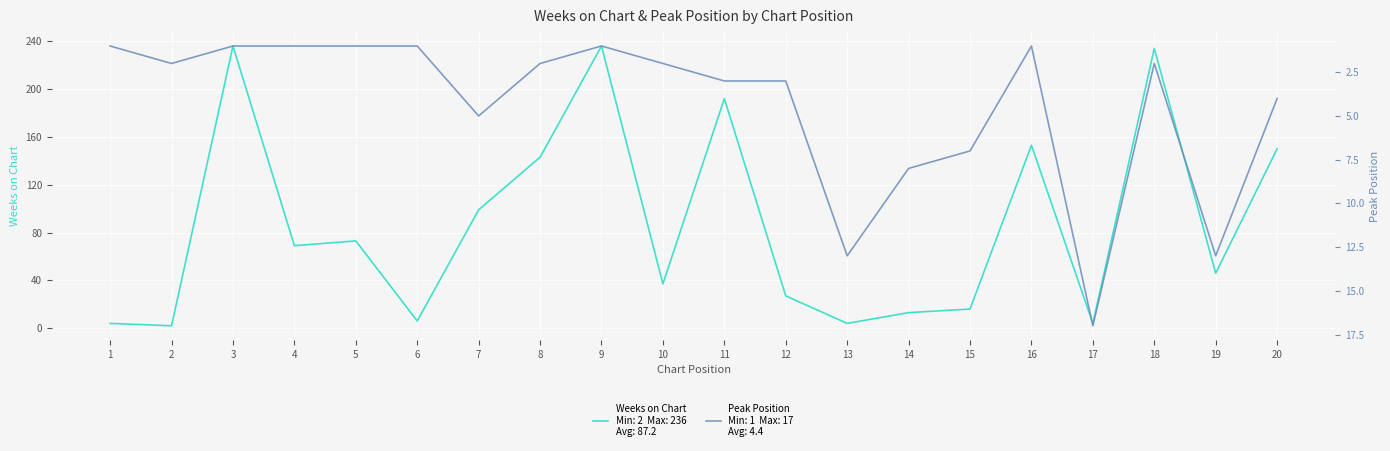

Where does the Weeks on Chart series first go above 69?

3